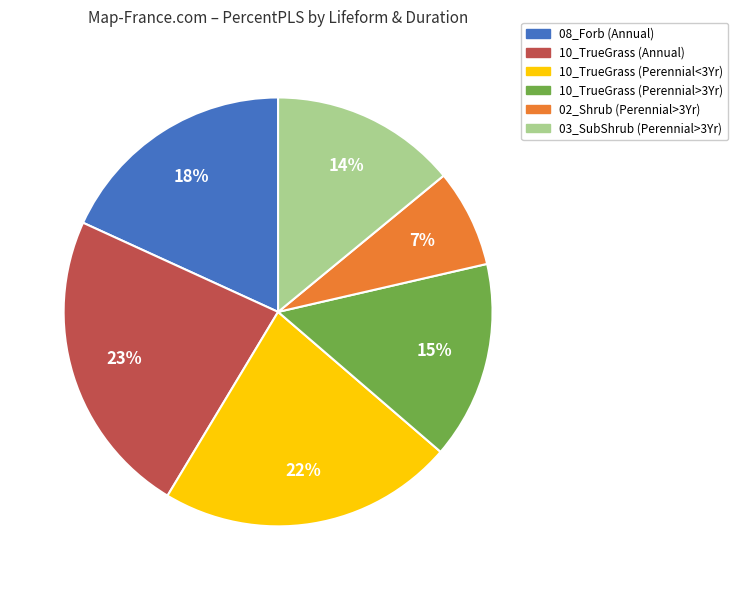

Do 10_TrueGrass (Perennial<3Yr) and 03_SubShrub together represent more than half of the pie?

No